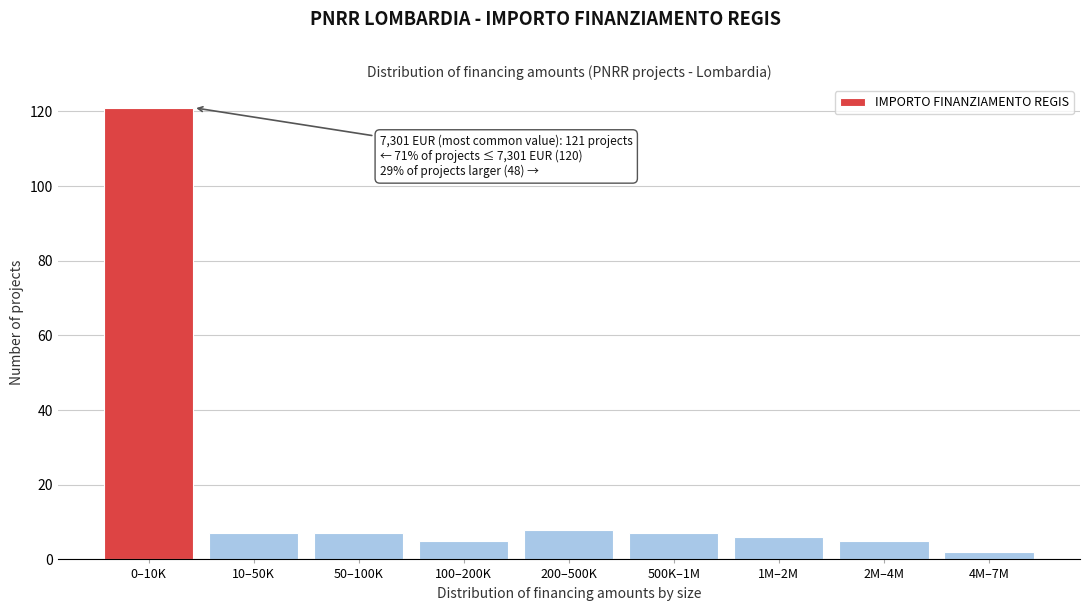

Reading left to right, extract all data points from this chart.

121	7	7	5	8	7	6	5	2